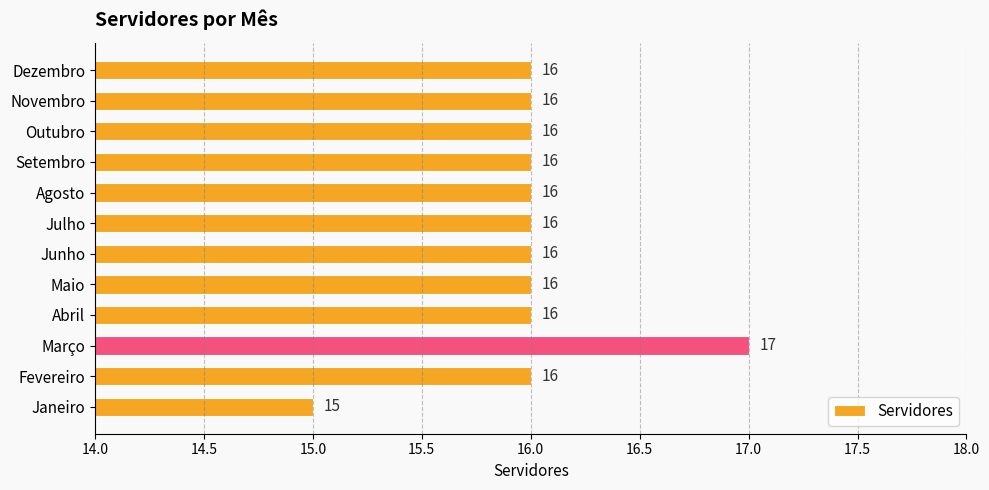

Reading bottom to top, list all the values displayed in this chart.

Janeiro=15	Fevereiro=16	Março=17	Abril=16	Maio=16	Junho=16	Julho=16	Agosto=16	Setembro=16	Outubro=16	Novembro=16	Dezembro=16